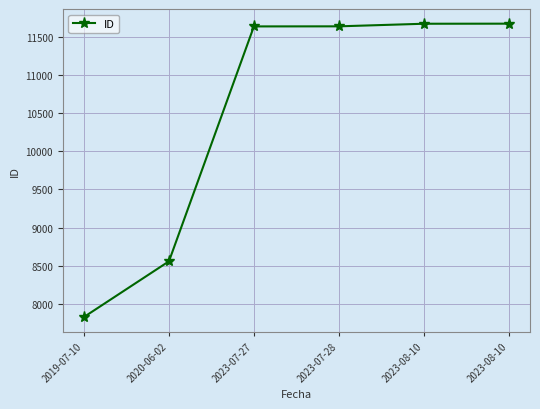

What is the label of the 3rd point from the left?

2023-07-27